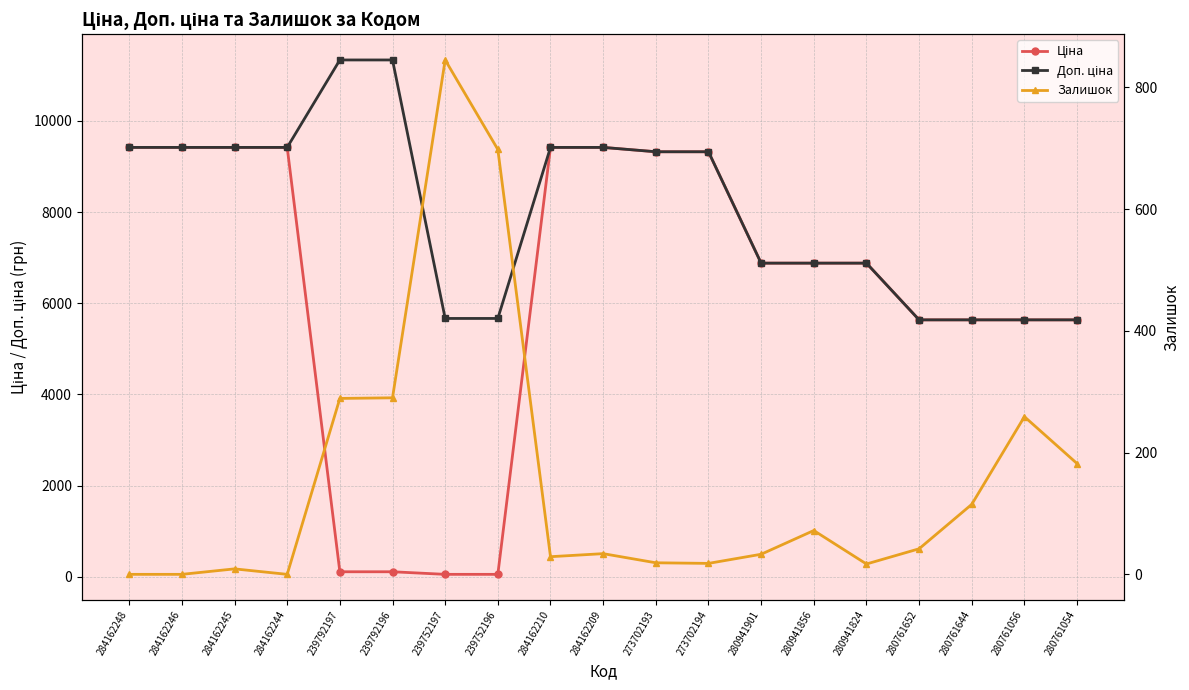

How many distinct data groups are displayed?

3